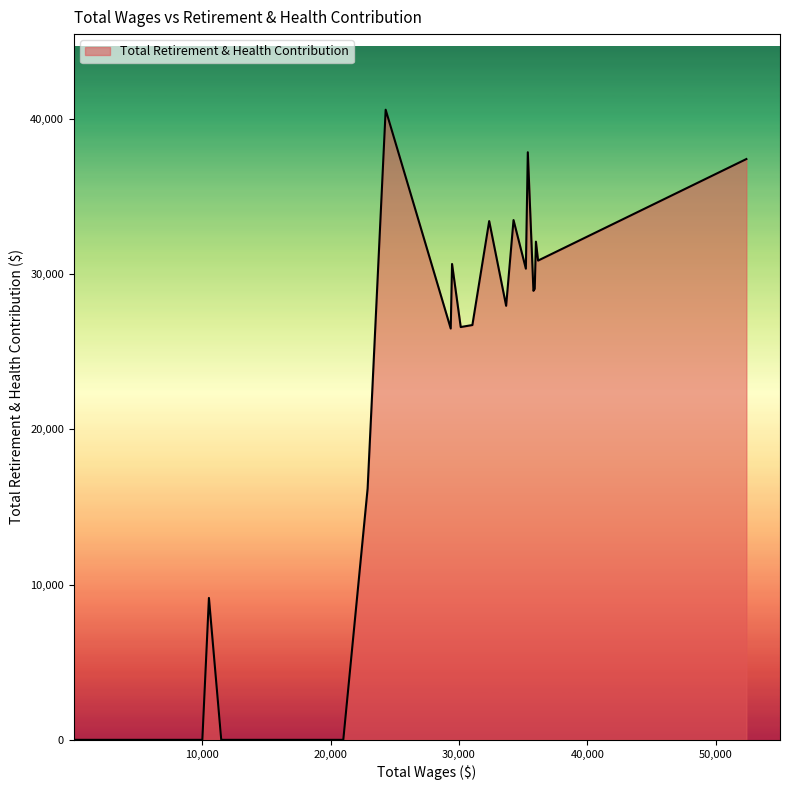

What is the greatest value displayed?

40572